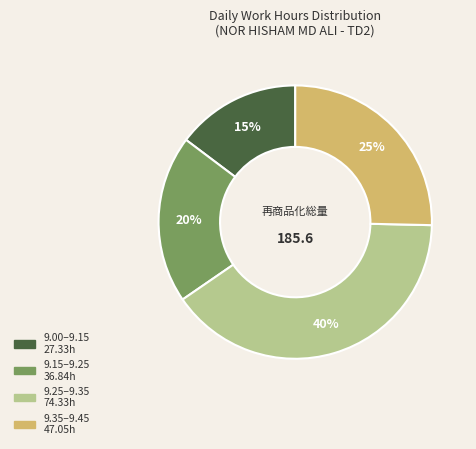

To the nearest percent, what is the difference between the largest and smallest slice percentages?

25%